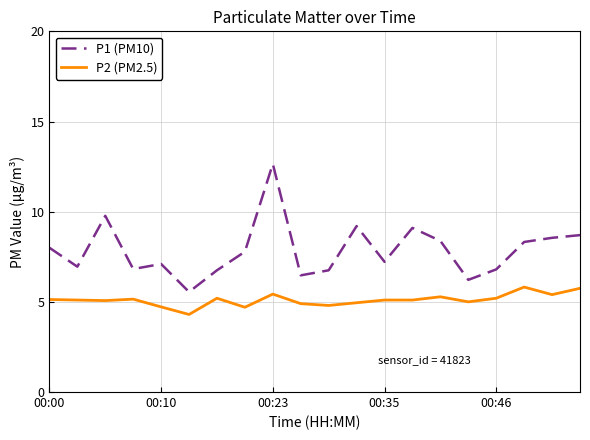

True or false: P2 (PM2.5) and P1 (PM10) cross at least once.

False